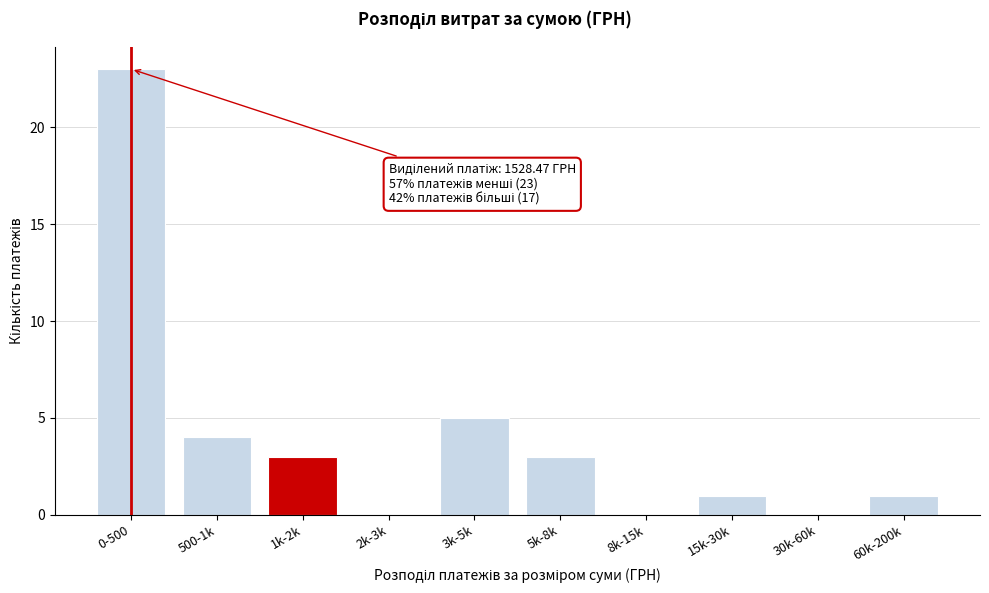

Reading left to right, what are all the values shown in this chart?

0-500=23	500-1k=4	1k-2k=3	2k-3k=0	3k-5k=5	5k-8k=3	8k-15k=0	15k-30k=1	30k-60k=0	60k-200k=1